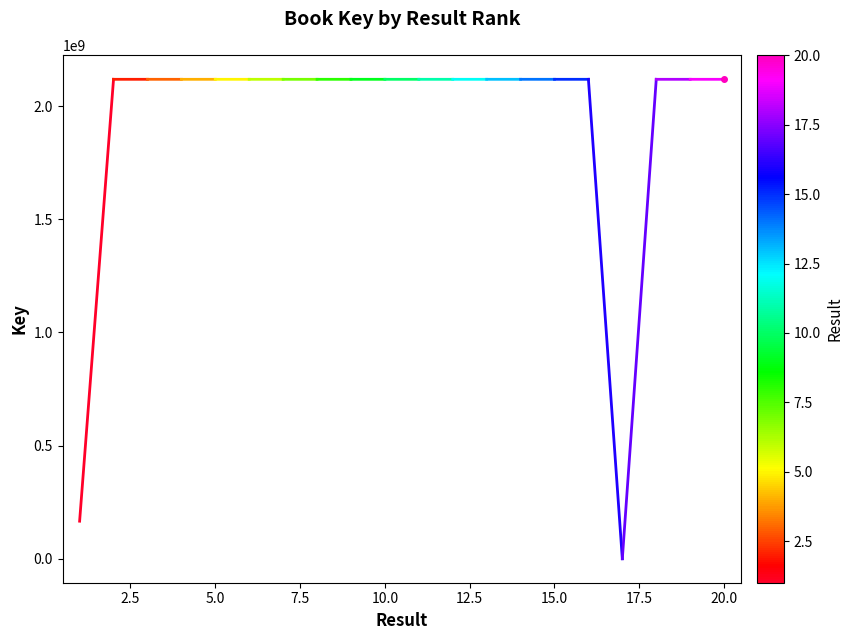

What is the maximum value shown in the chart?

2117925408